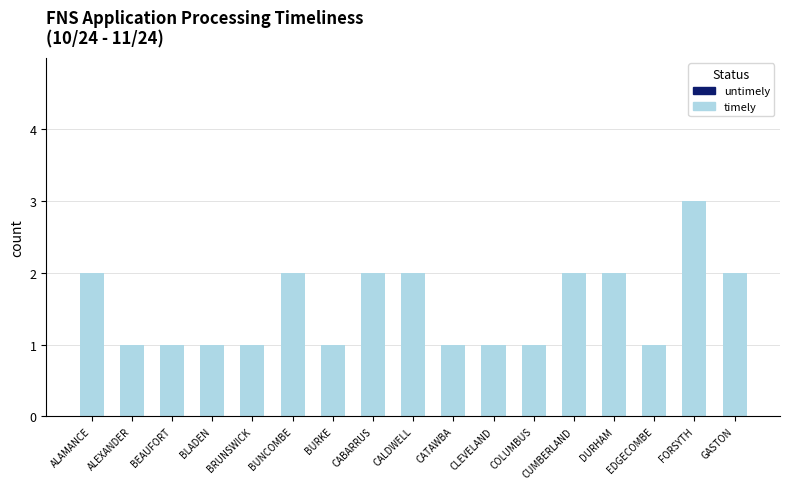

Which label corresponds to the largest value in the chart?

FORSYTH